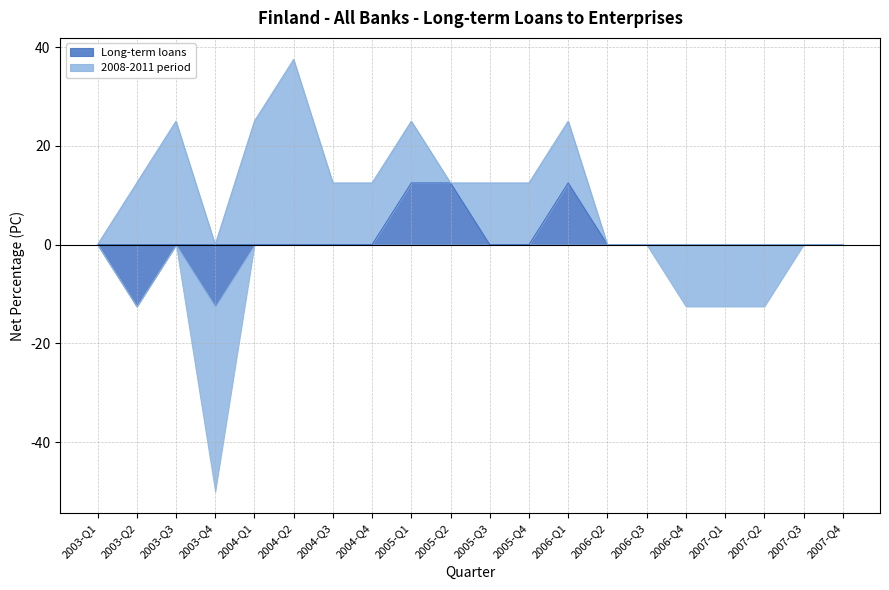

How many intersections are there between Long-term loans and 2008-2011 period?

3